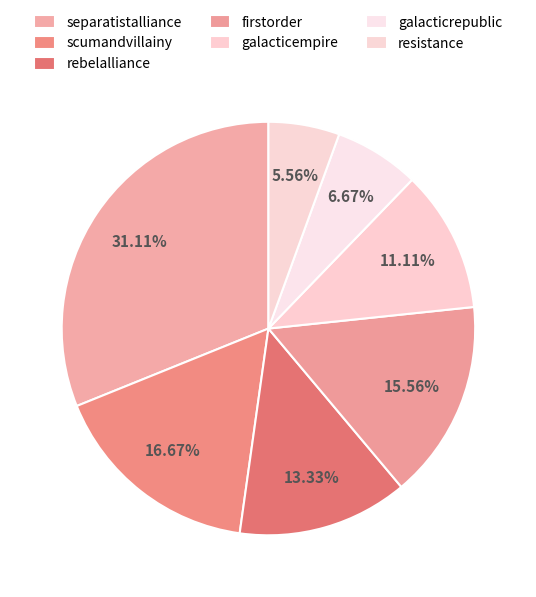

Which has a higher value, resistance or separatistalliance?

separatistalliance